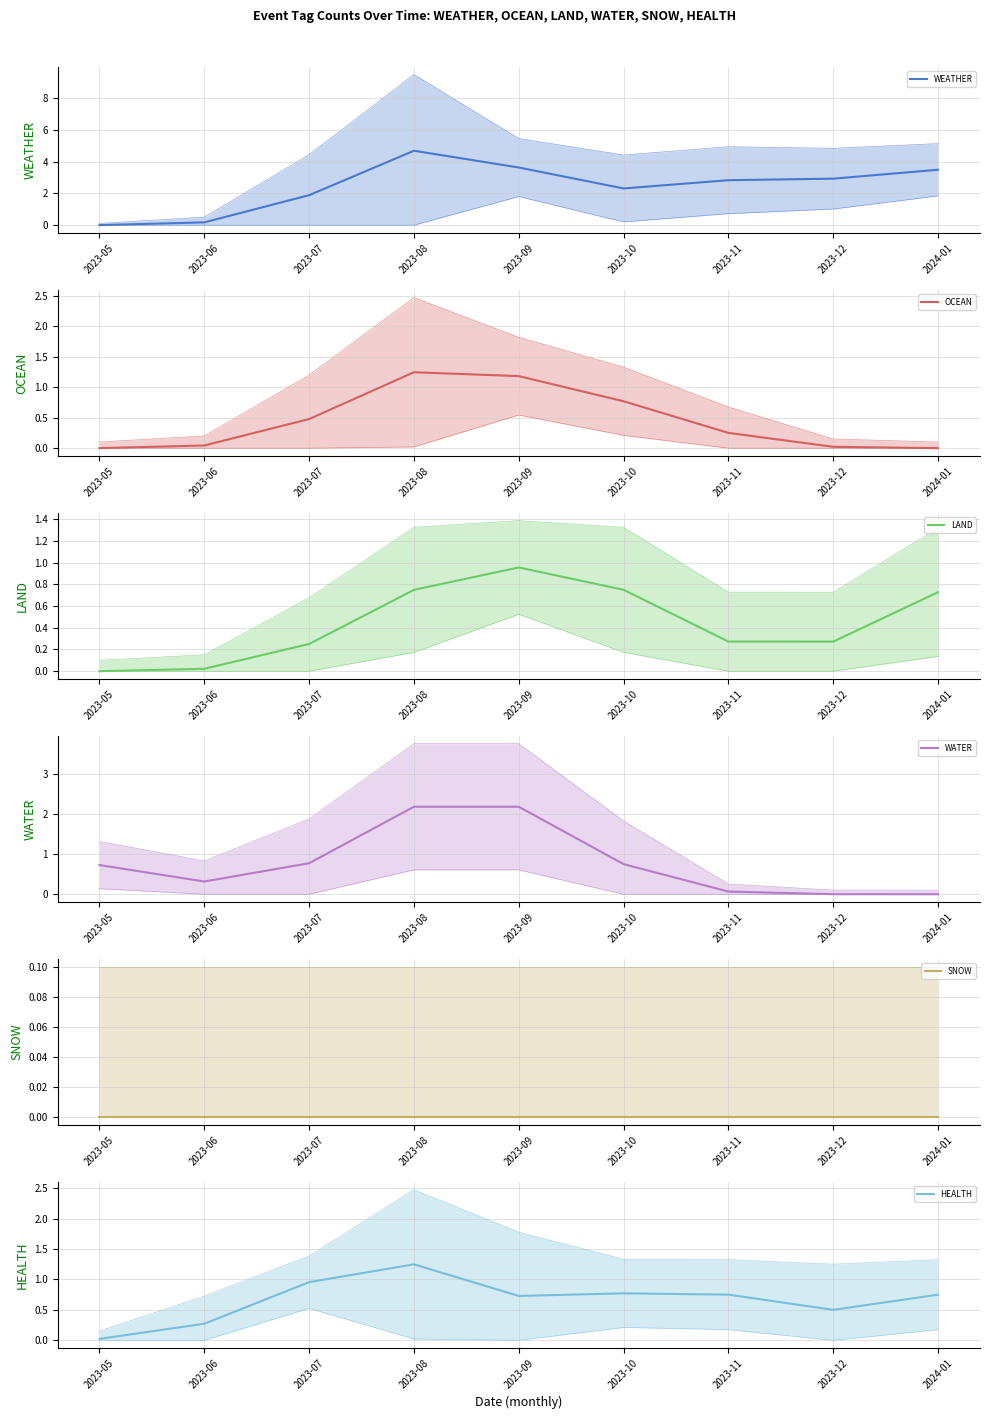

In WATER, how many points are higher than both neighbors (excluding endpoints)?

1